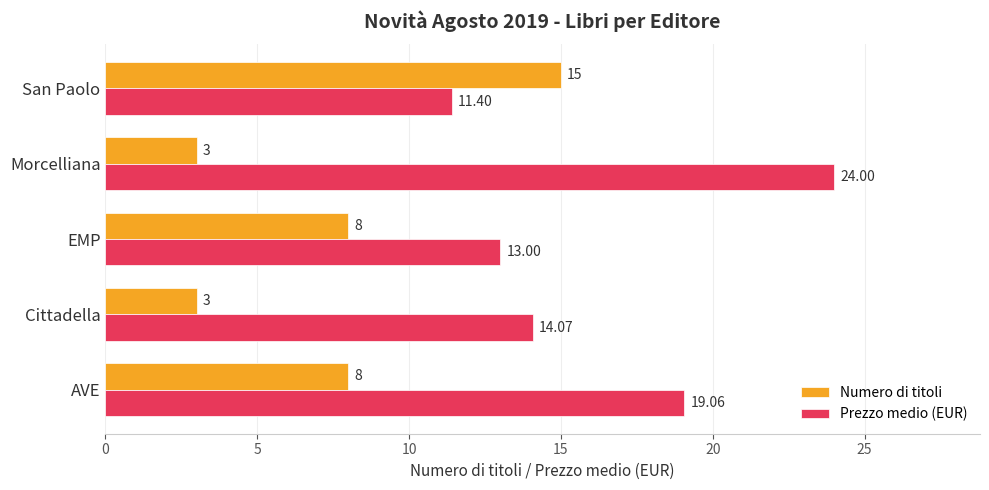

Which series changed the most between AVE and EMP?

Prezzo medio (EUR)